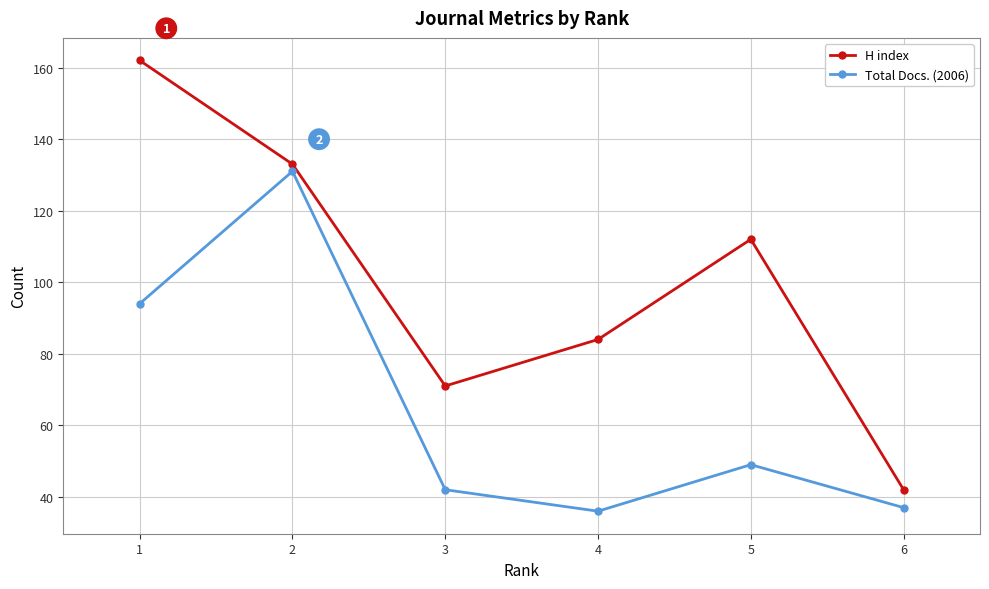

Rank the series by their maximum value, from highest to lowest.

H index, Total Docs. (2006)